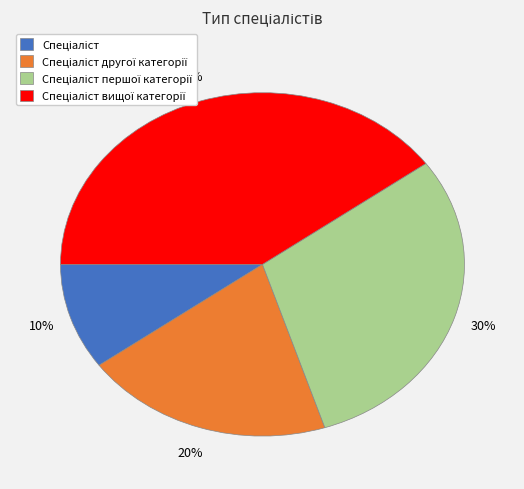

To the nearest percent, what is the average slice percentage?

25%